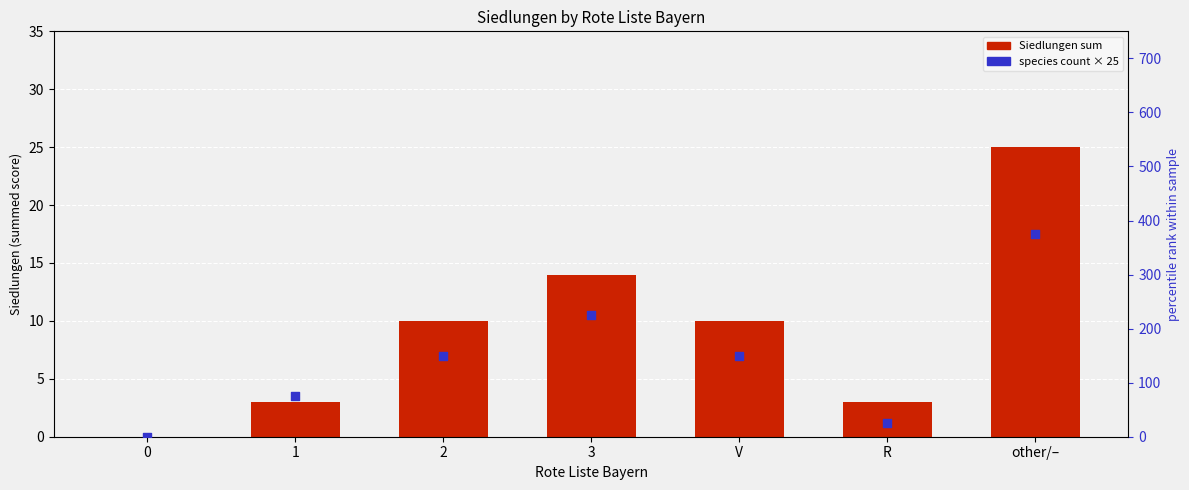

What are all the series names shown in the legend?

Siedlungen sum, species count × 25